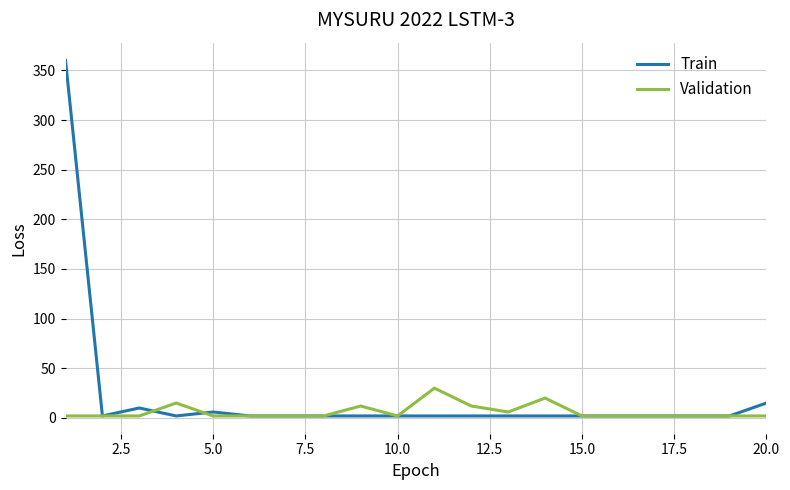

List the series in order of their peak value, lowest first.

Validation, Train